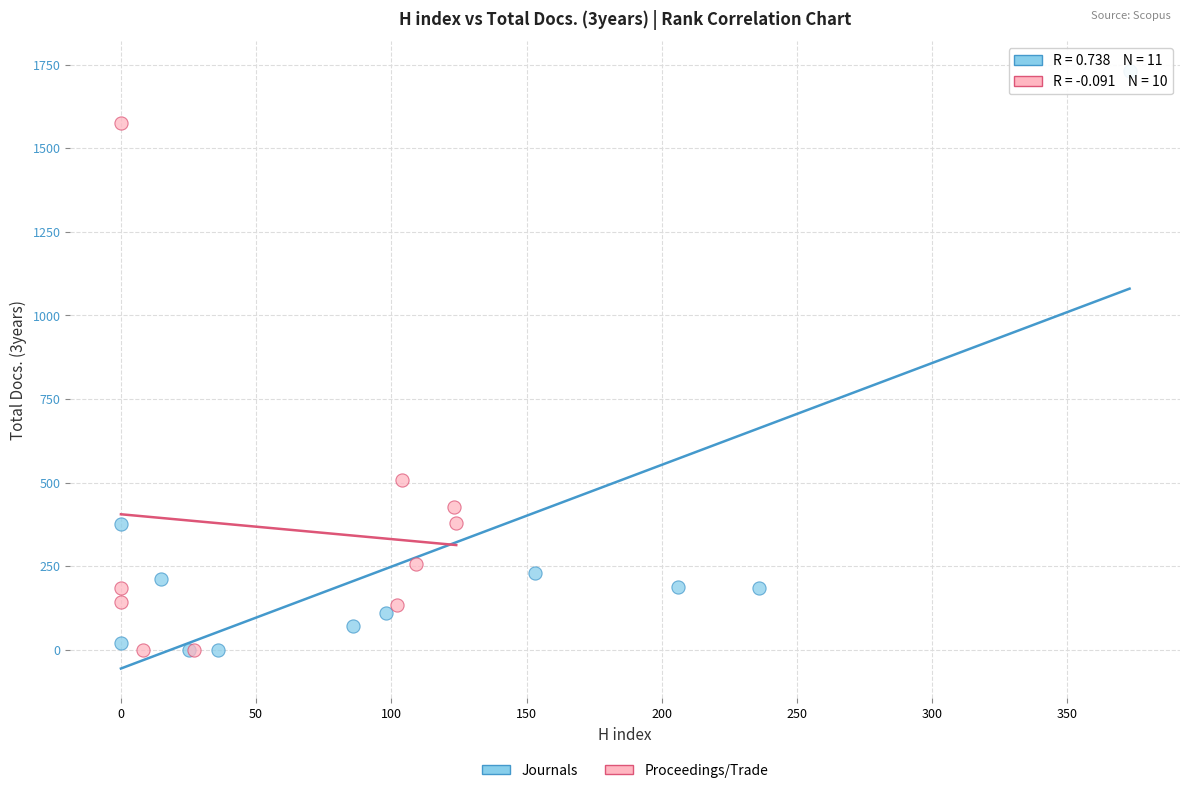

Which series has the largest Y range (max minus min)?

Journals